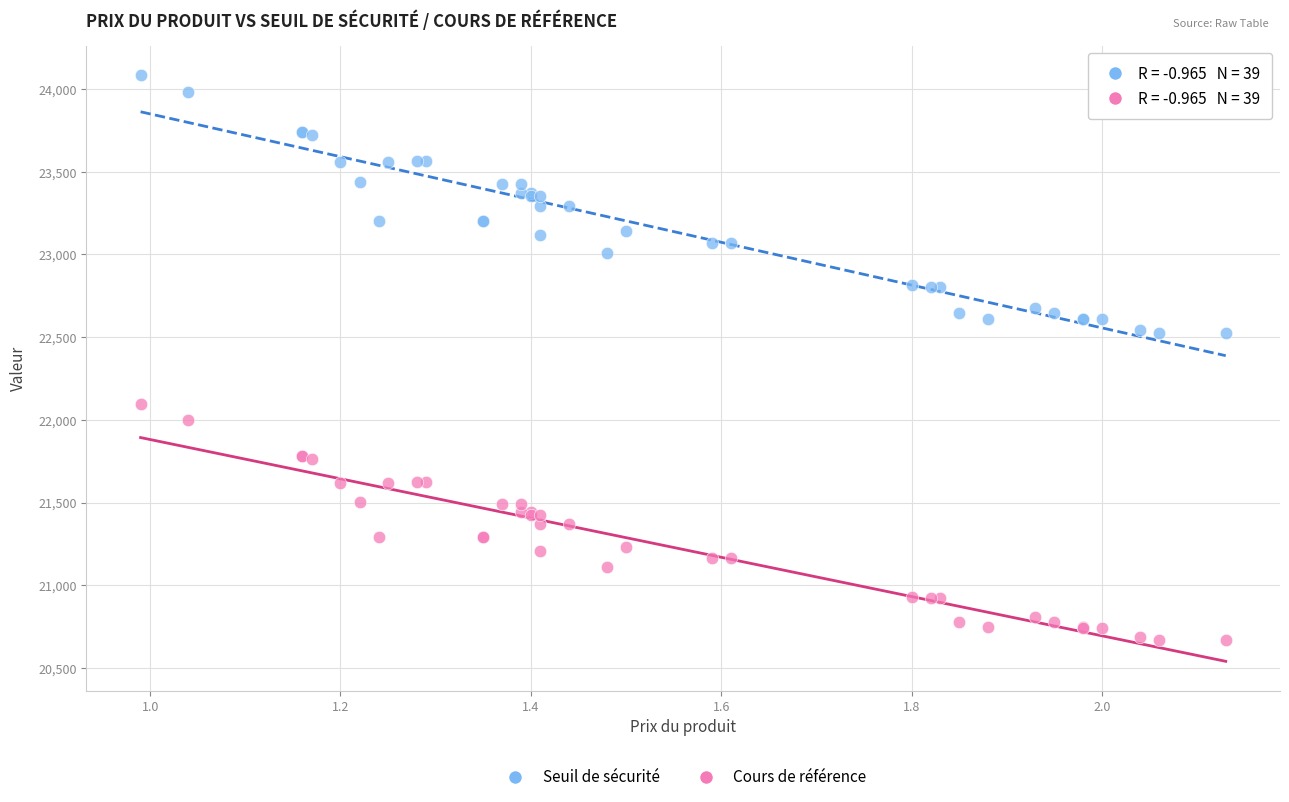

What is the X range (max minus min) for the scatter plot?

1.1